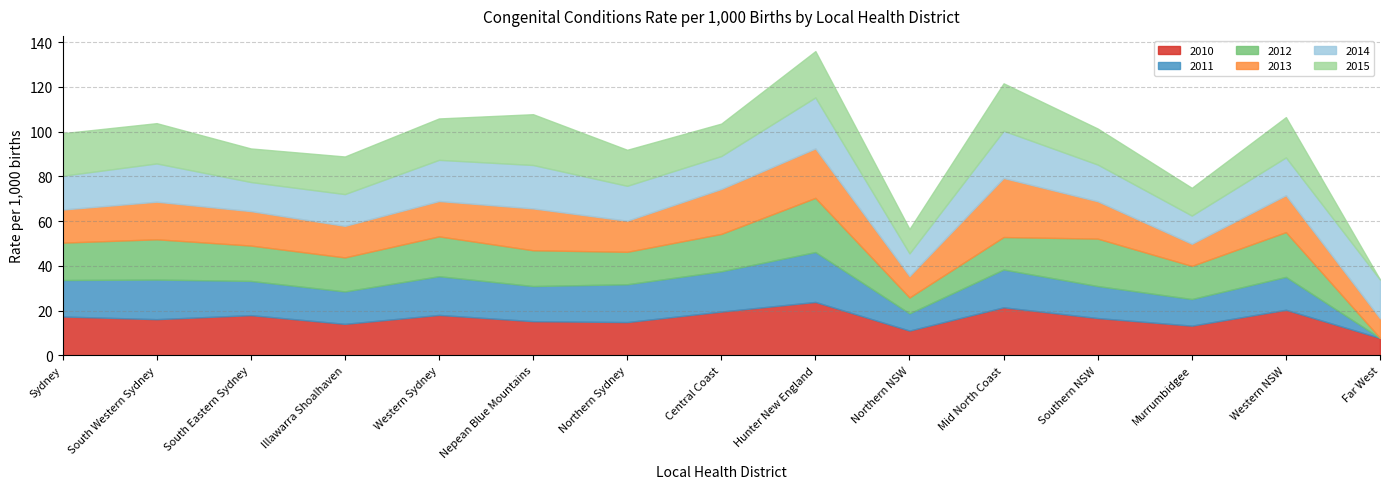

At which category does the chart reach its minimum across all series?

Far West